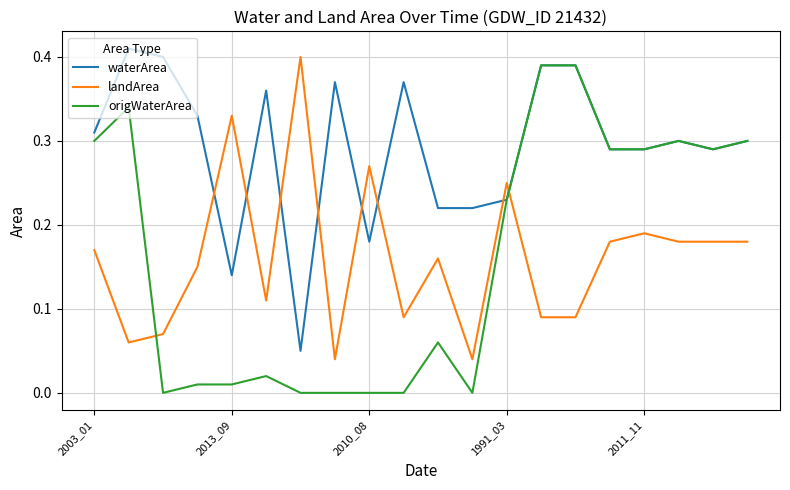

Which series has the widest spread of values?

origWaterArea